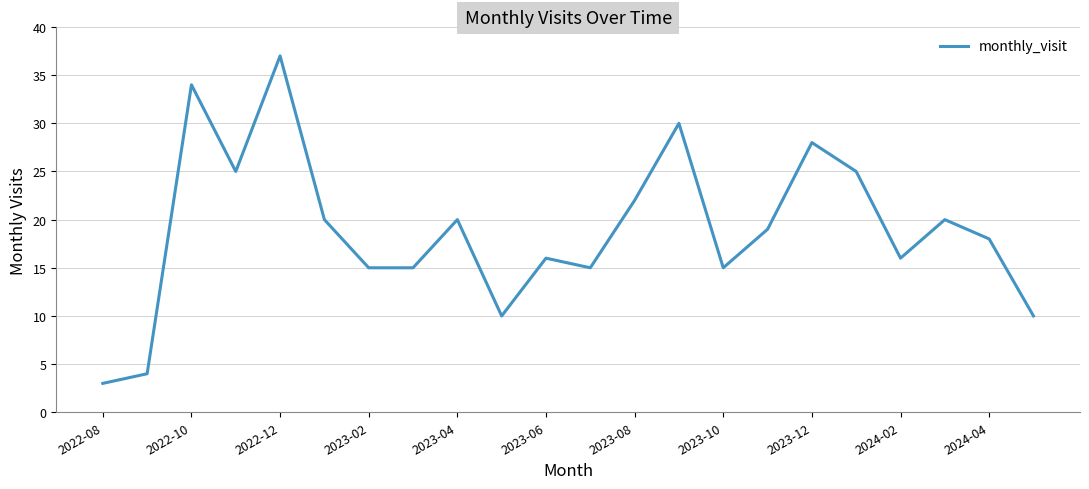

What is the smallest value displayed?

3